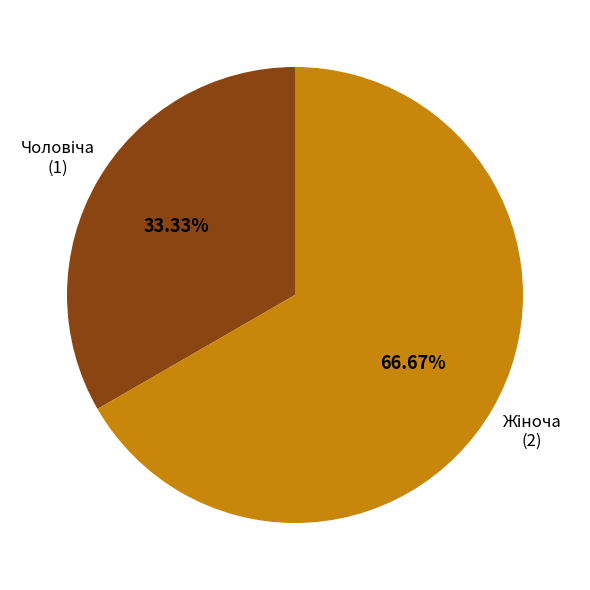

Does any single category account for the majority?

Yes